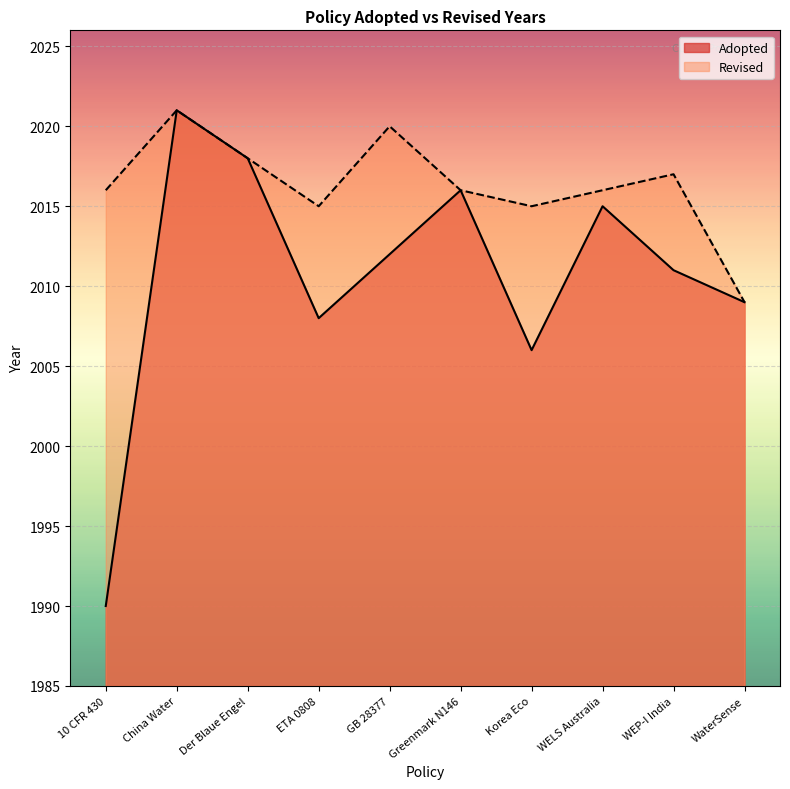

What is the ratio of the value at Der Blaue Engel to the value at 10 CFR 430?

1.0